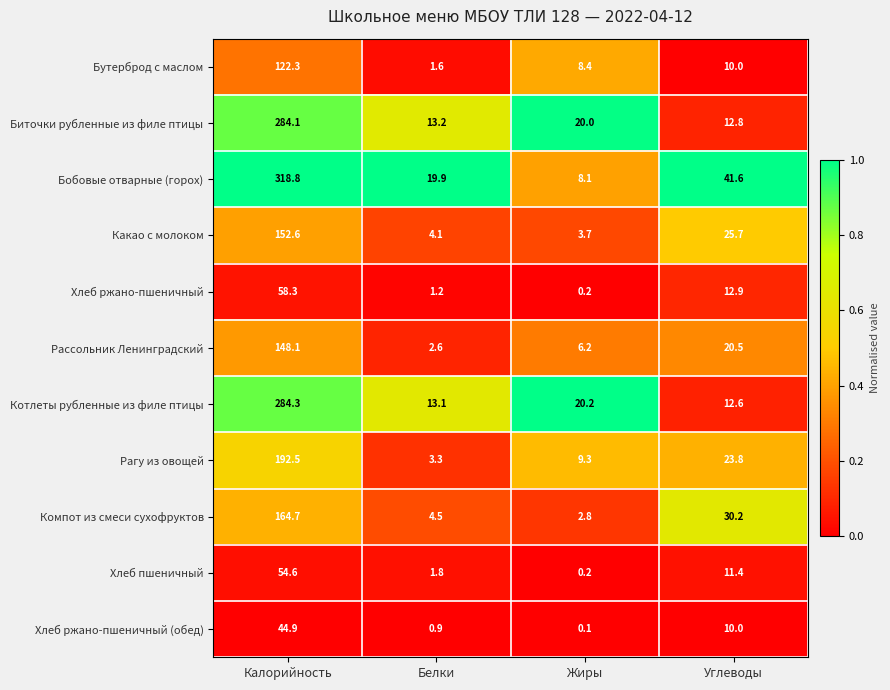

At which label does Компот из смеси сухофруктов first exceed 30?

Калорийность